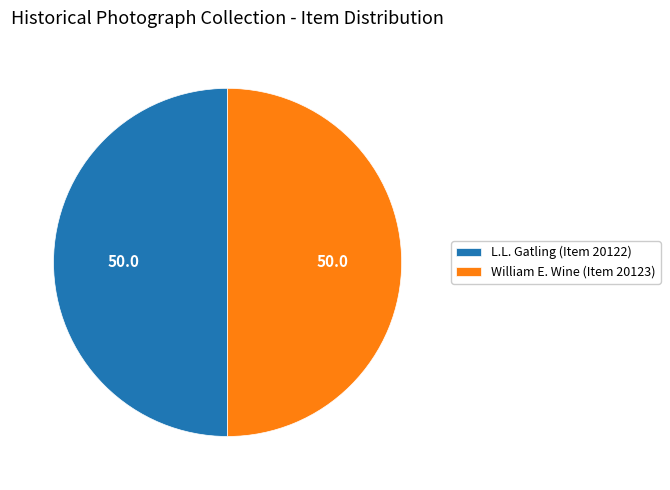

Is it true that William E. Wine (Item 20123) is 50% of the pie?

True